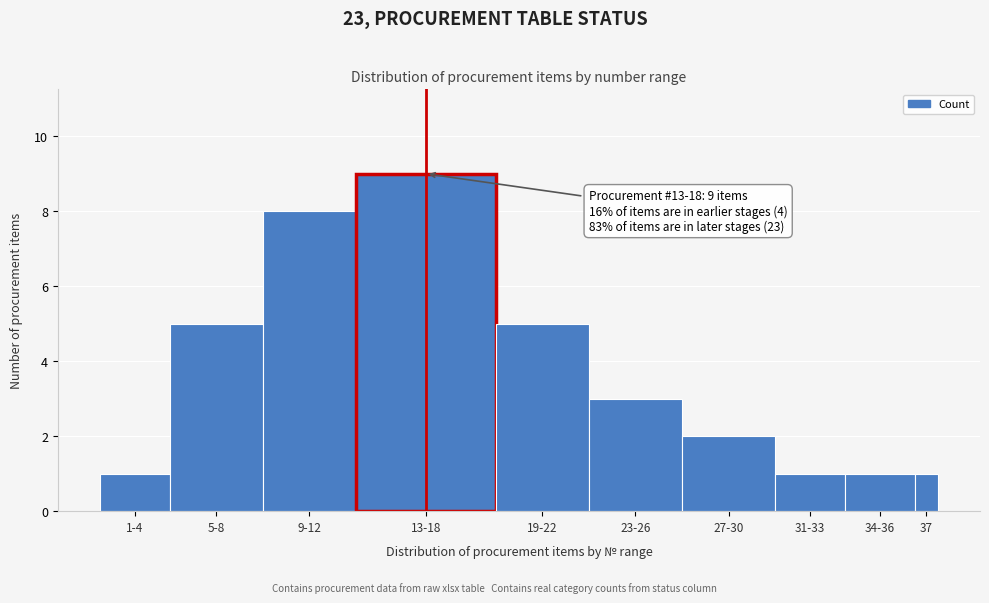

Reading left to right, what are all the values shown in this chart?

1	5	8	9	5	3	2	1	1	1